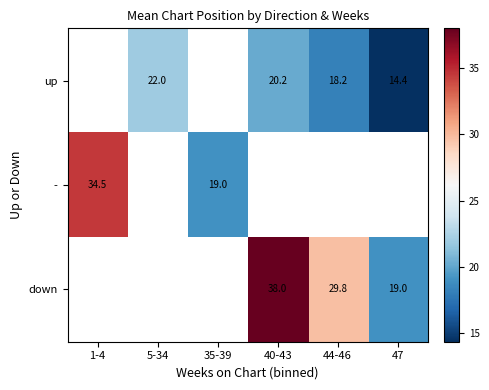

Is the value of up at 5-34 greater than the value of down at 44-46?

No